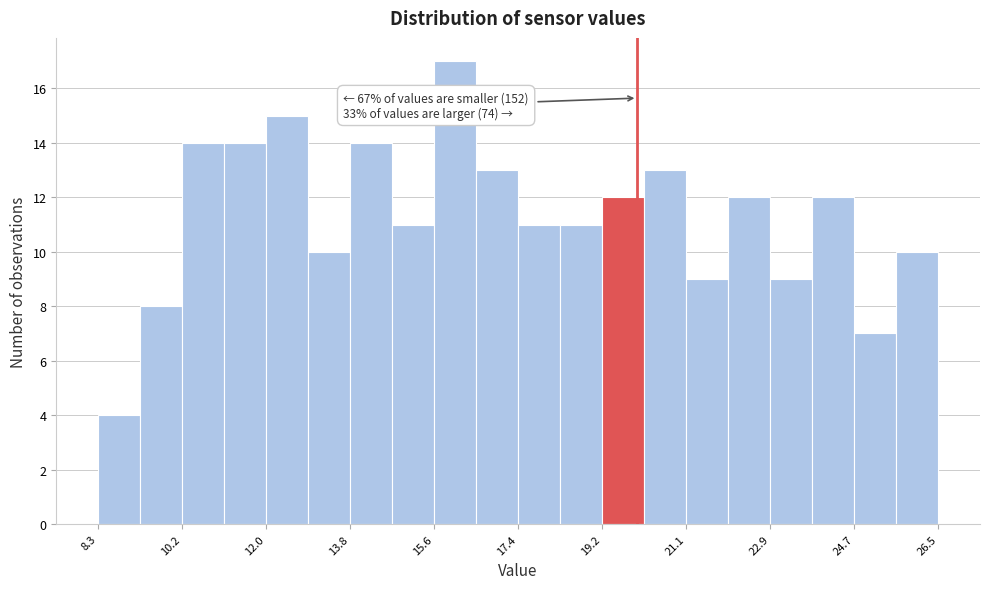

Over which range of the x-axis is the bar tallest?

15.6 to 16.6